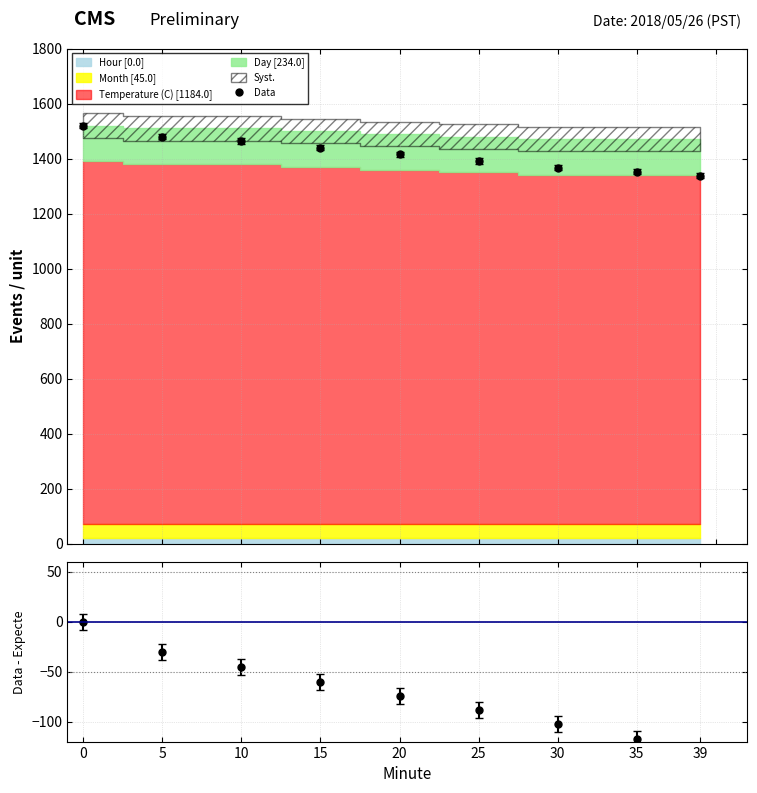

True or false: Data has a value of 1352.4 at 35.

True